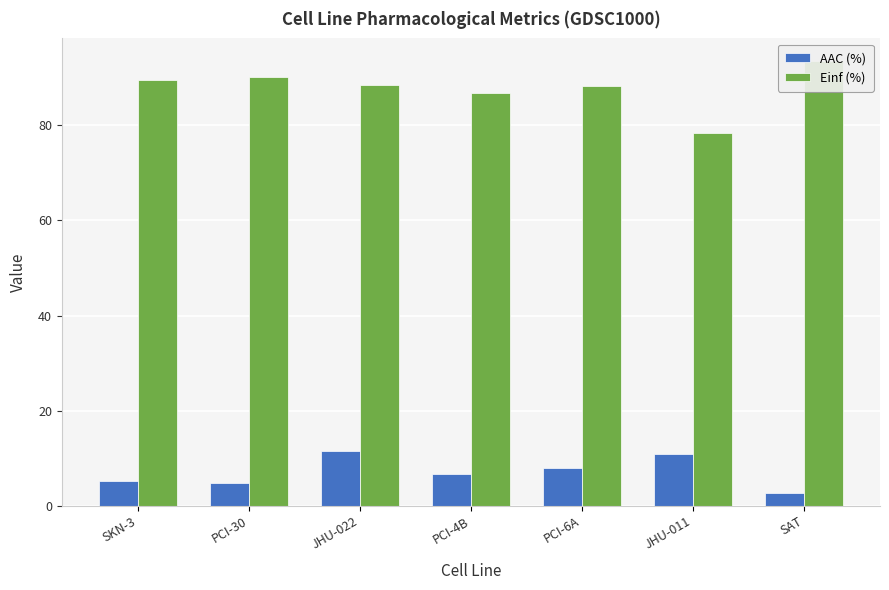

What is the spread (max minus min) of values at SKN-3?

84.2